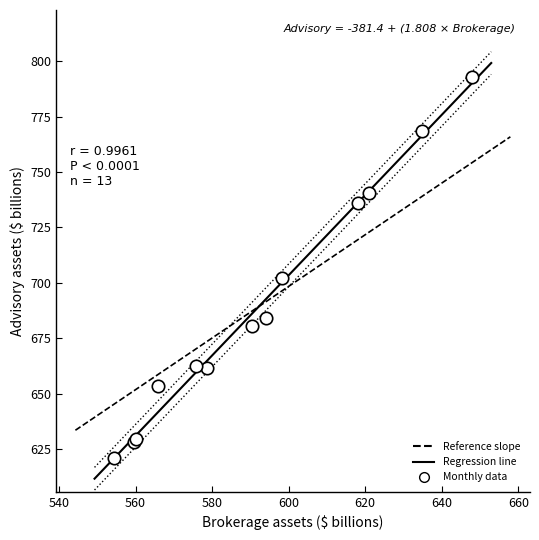

What Y value in the scatter plot is closest to 706?

702.3